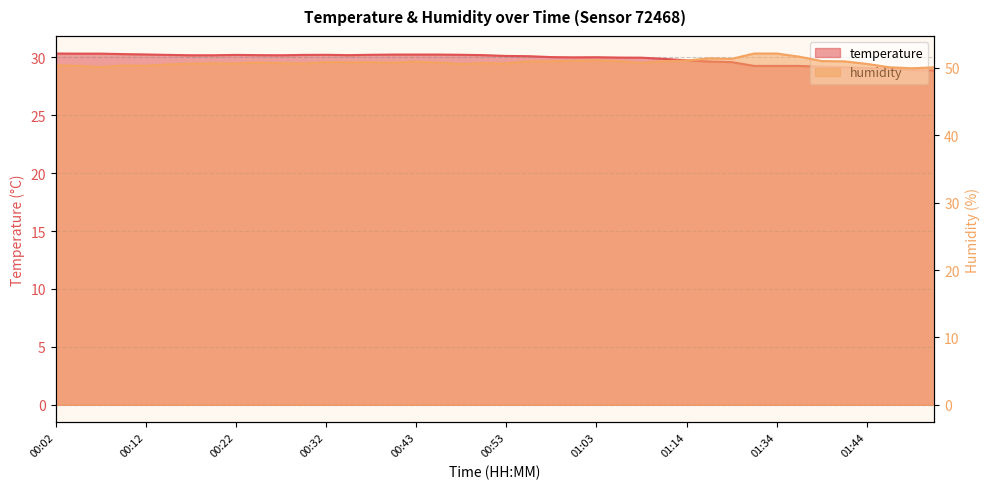

Does the chart have visible grid lines?

Yes